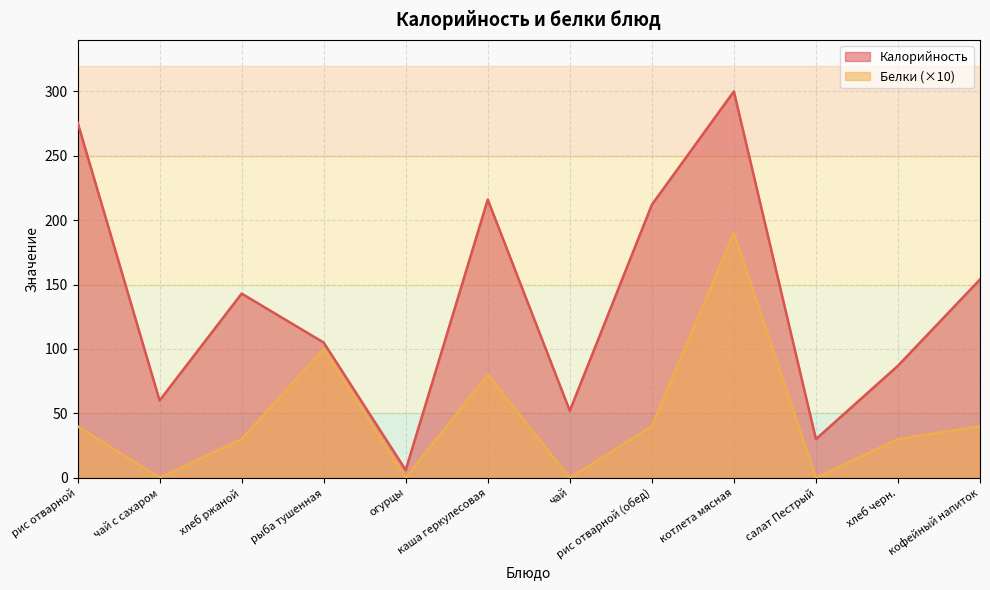

How many lines are shown in the chart?

2